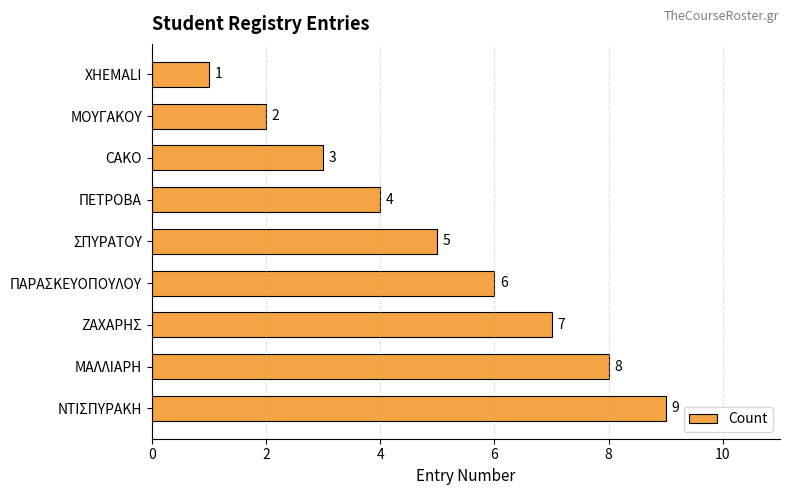

Read the value at ΝΤΙΣΠΥΡΑΚΗ.

9